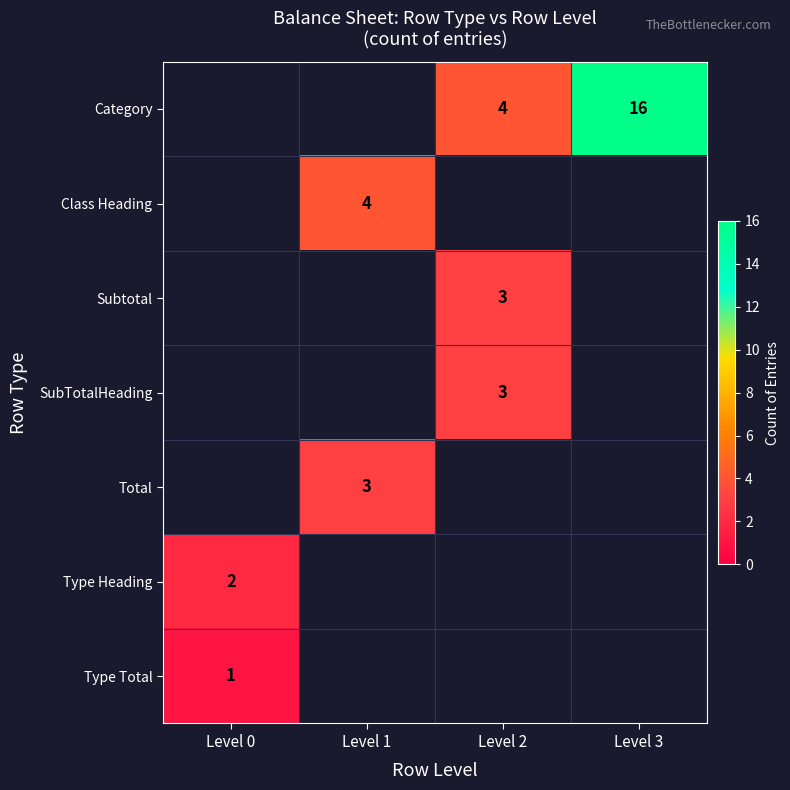

What is the difference between the Category values at Level 3 and Level 2?

12